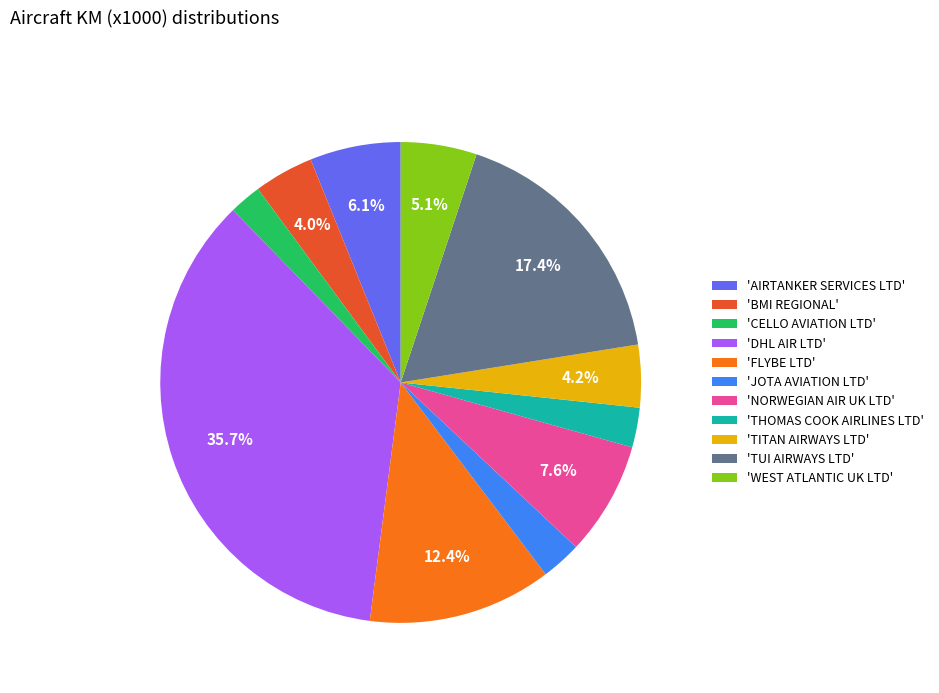

Which category has the biggest portion of the pie?

'DHL AIR LTD'